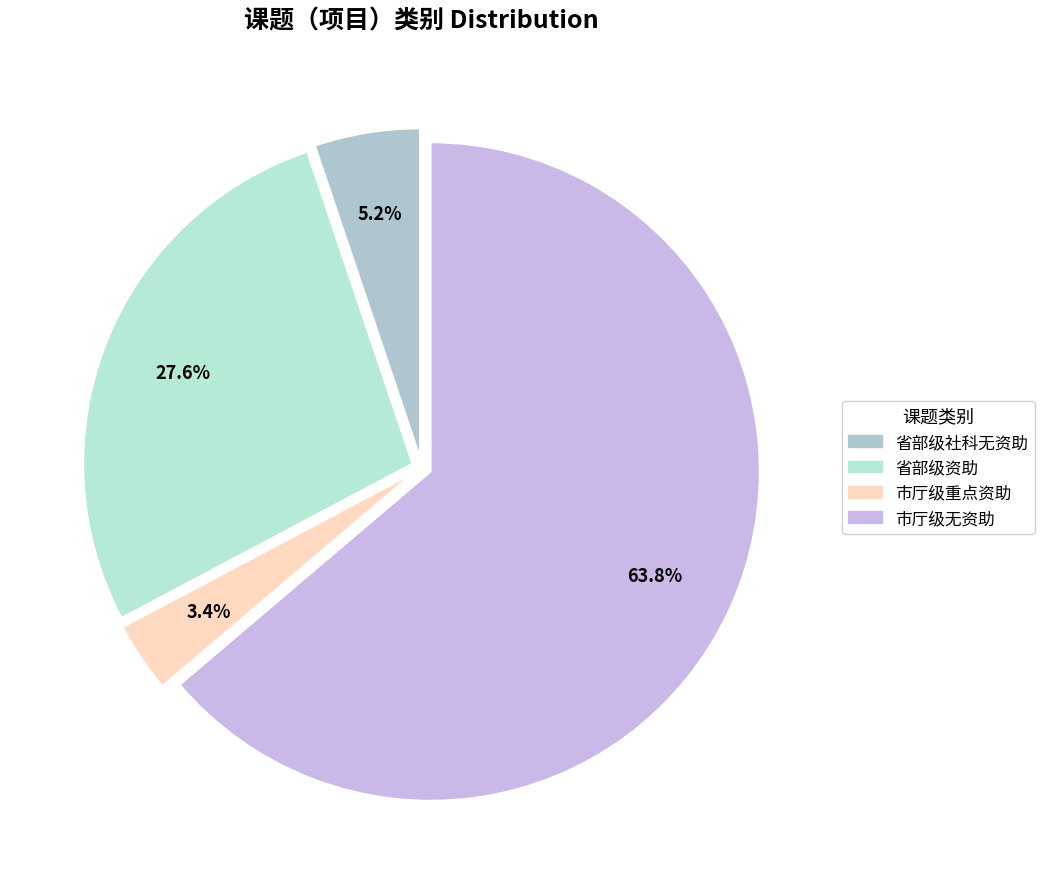

To the nearest percent, what portion does 市厅级无资助 represent?

64%